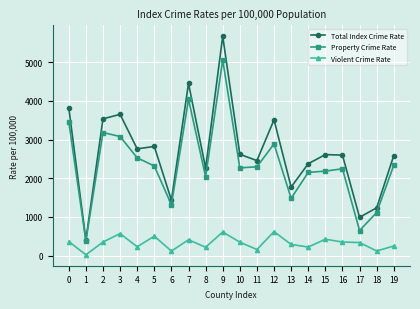

Does the chart have visible grid lines?

Yes